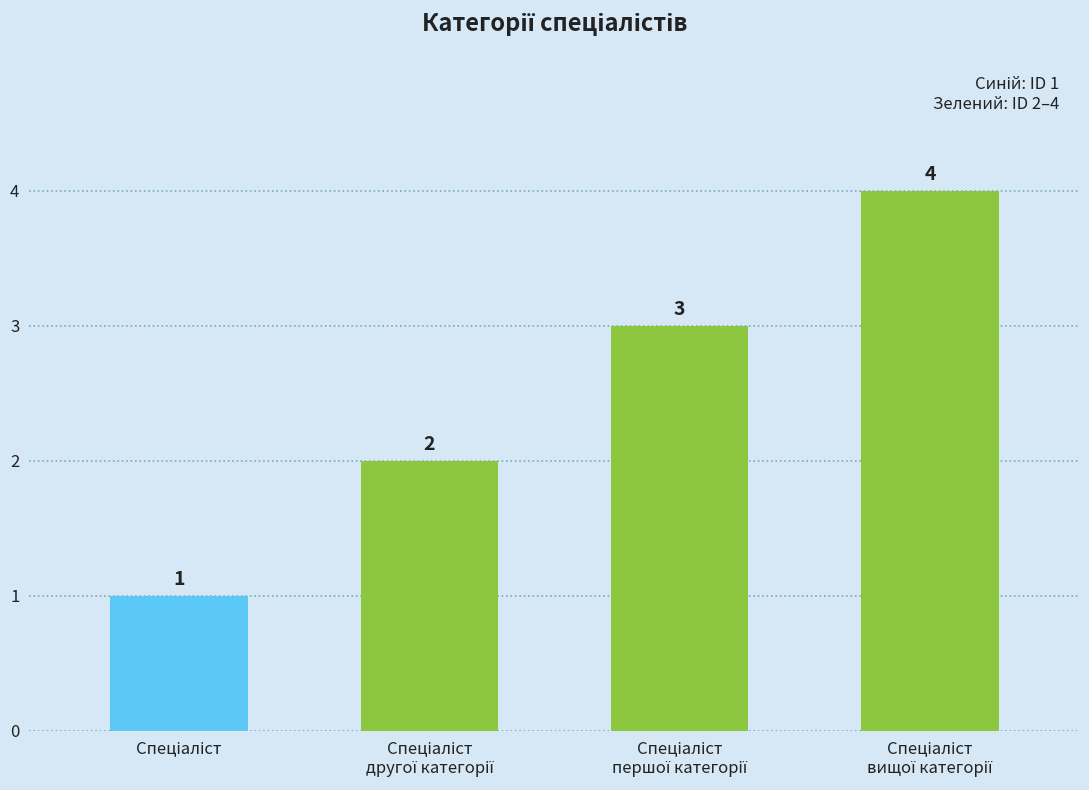

What is the sum of all values?

10